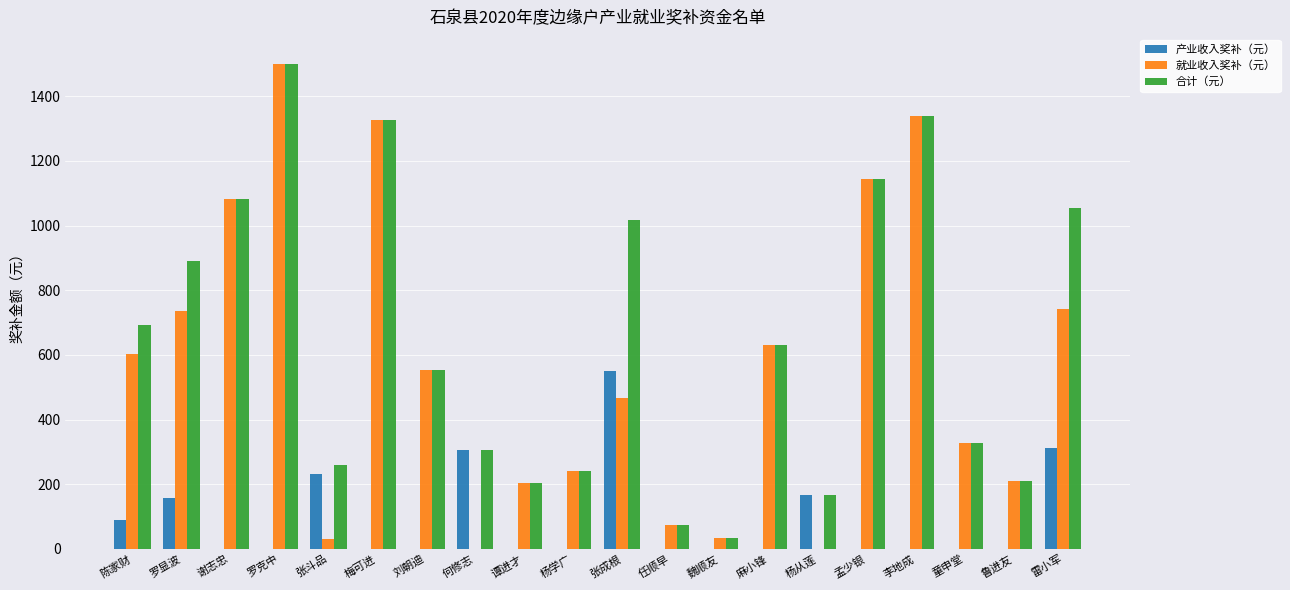

At which label is 合计（元） closest to 766?

陈家财